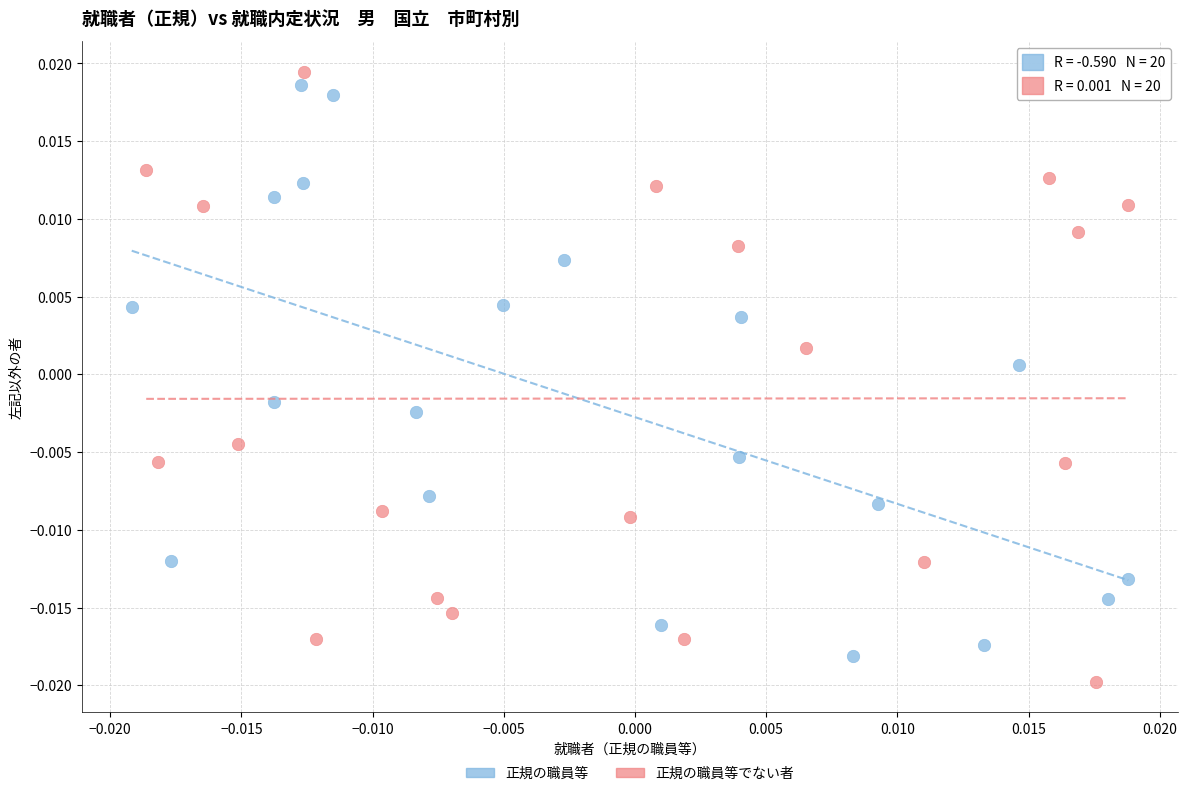

What are all the series names shown in the legend?

正規の職員等, 正規の職員等でない者